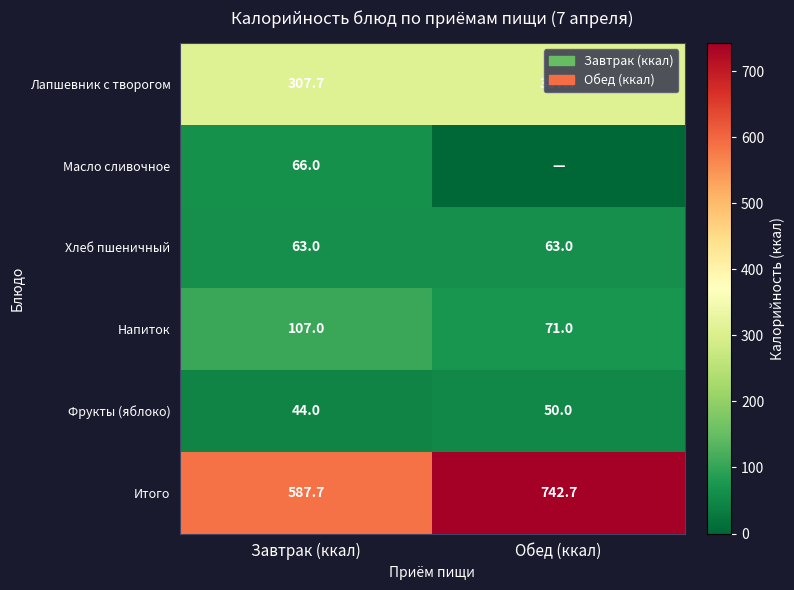

At which category is the sum across all series the highest?

Обед (ккал)